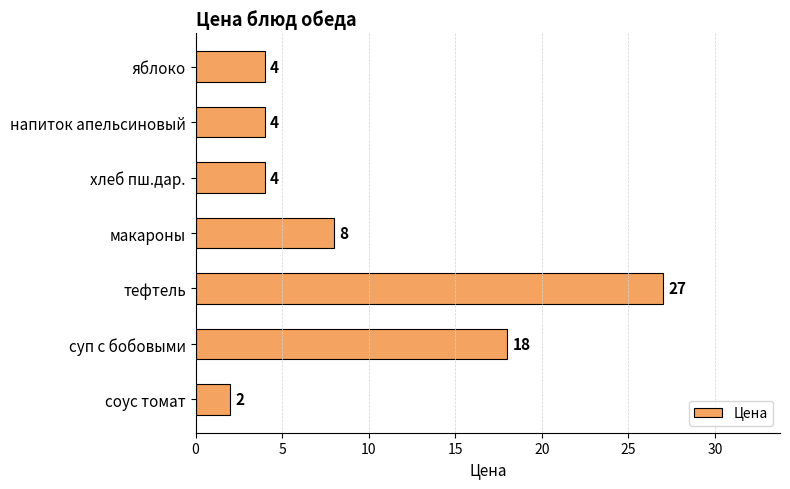

How many bars are there in total?

7